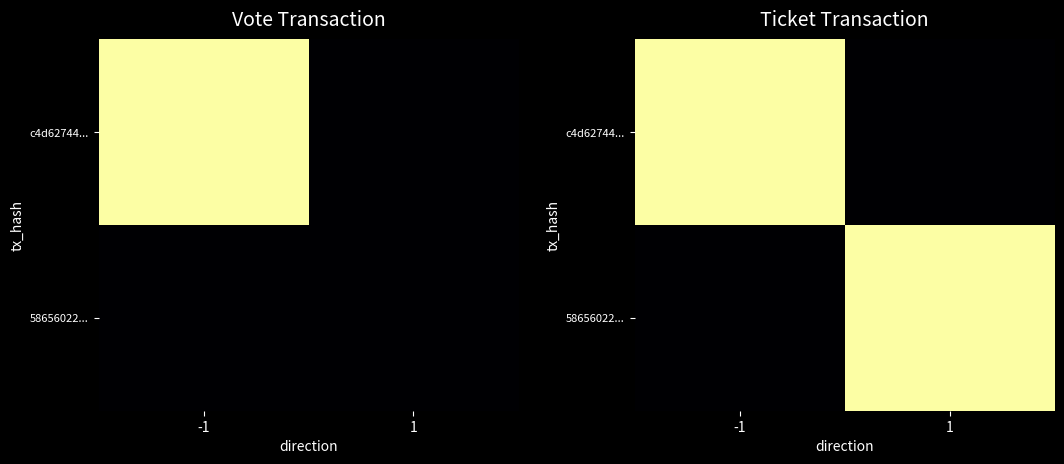

List the labels in order of 58656022... value, largest first.

1, -1